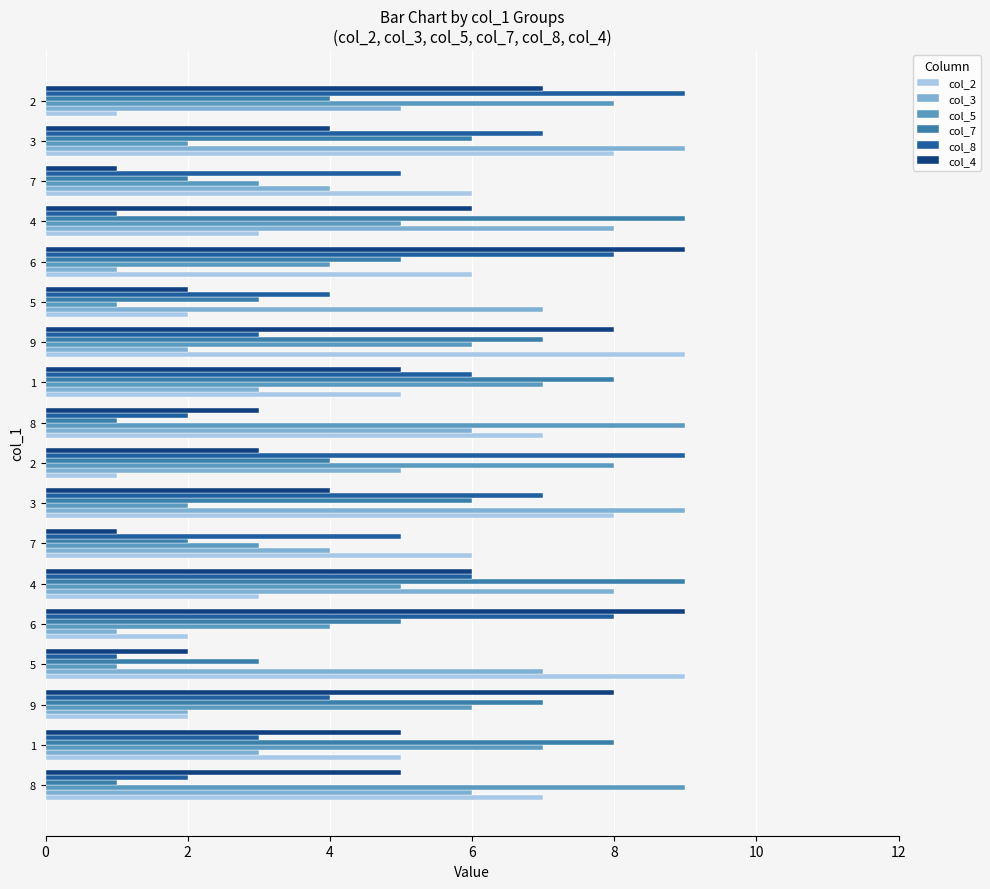

How many series are shown in this chart?

6